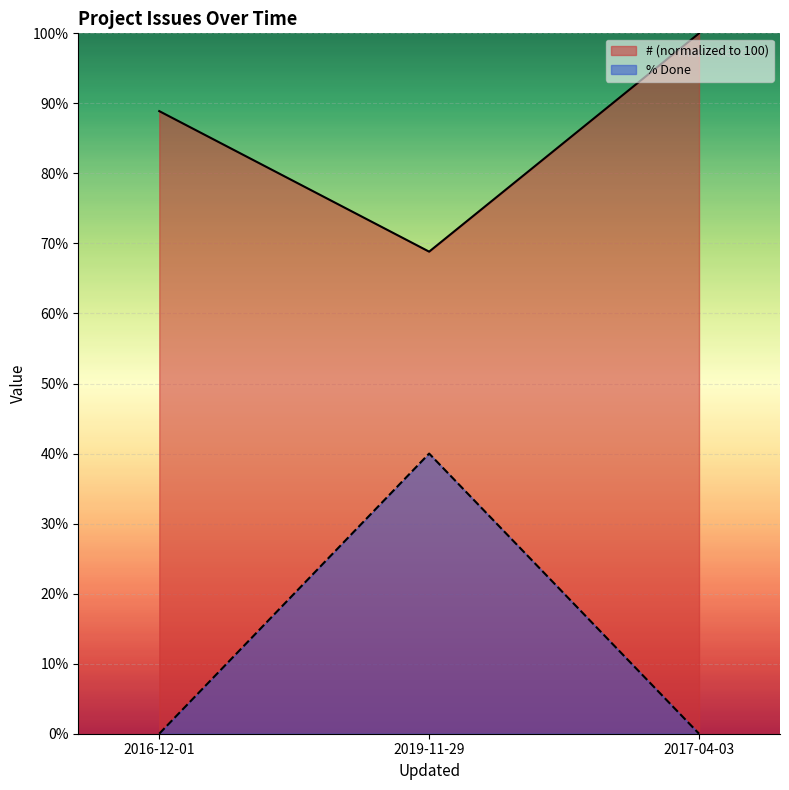

What is the label of the 3rd point from the right?

2016-12-01